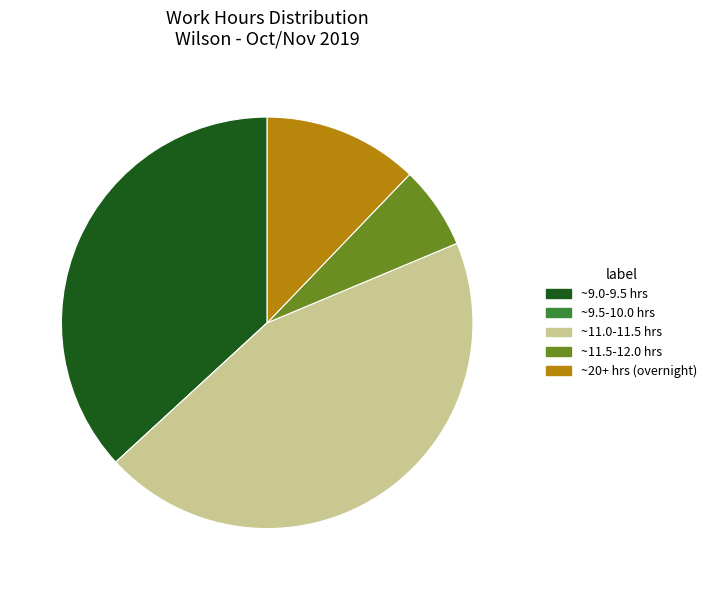

Is there a majority slice in this chart?

No